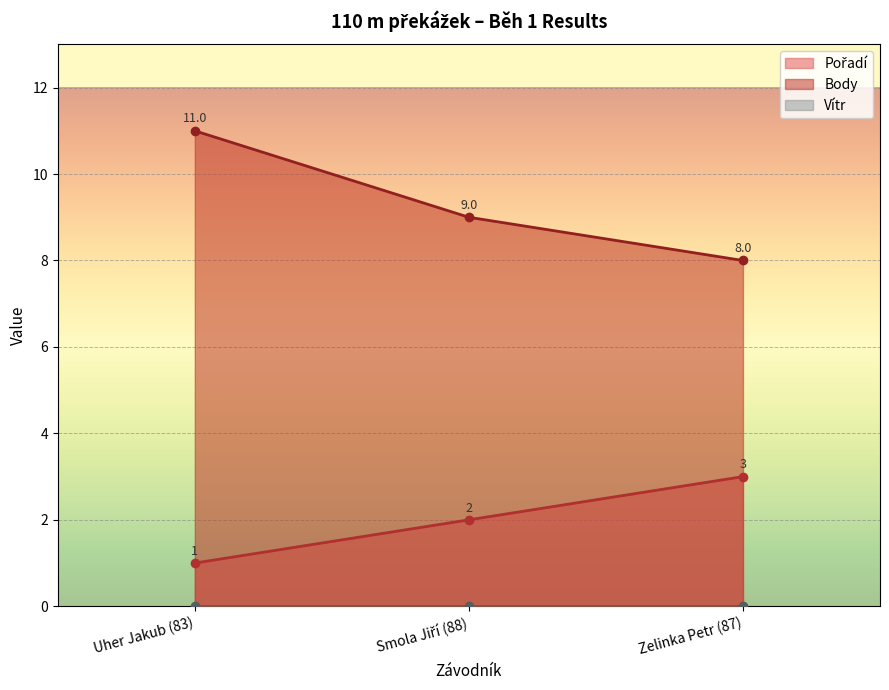

Which series has the widest spread of values?

Body